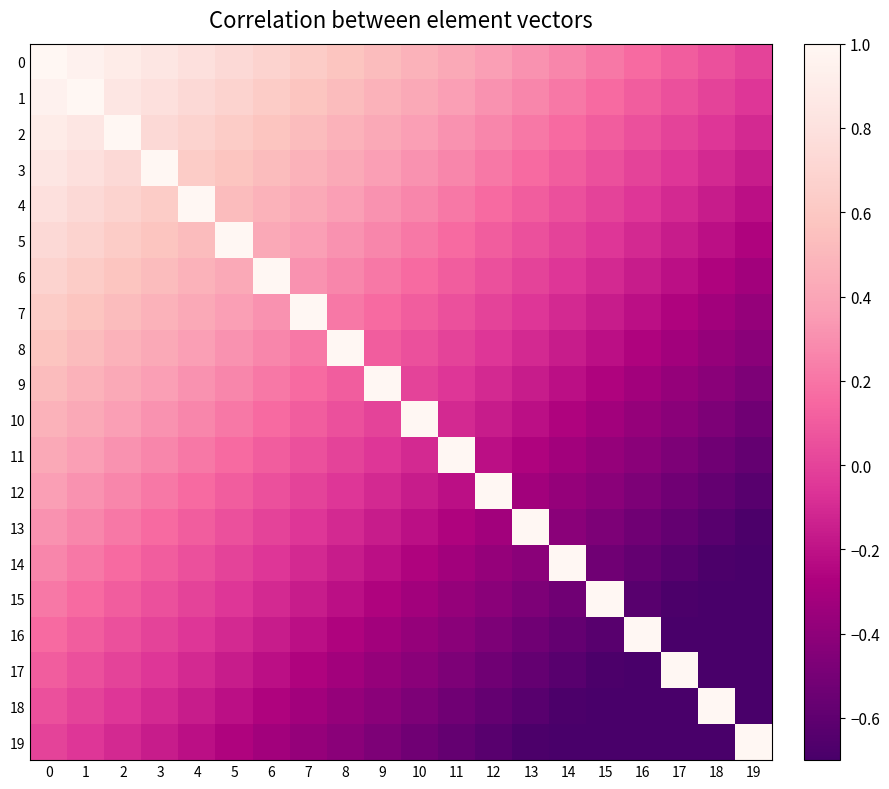

What is the spread (max minus min) of values at 9?

1.5